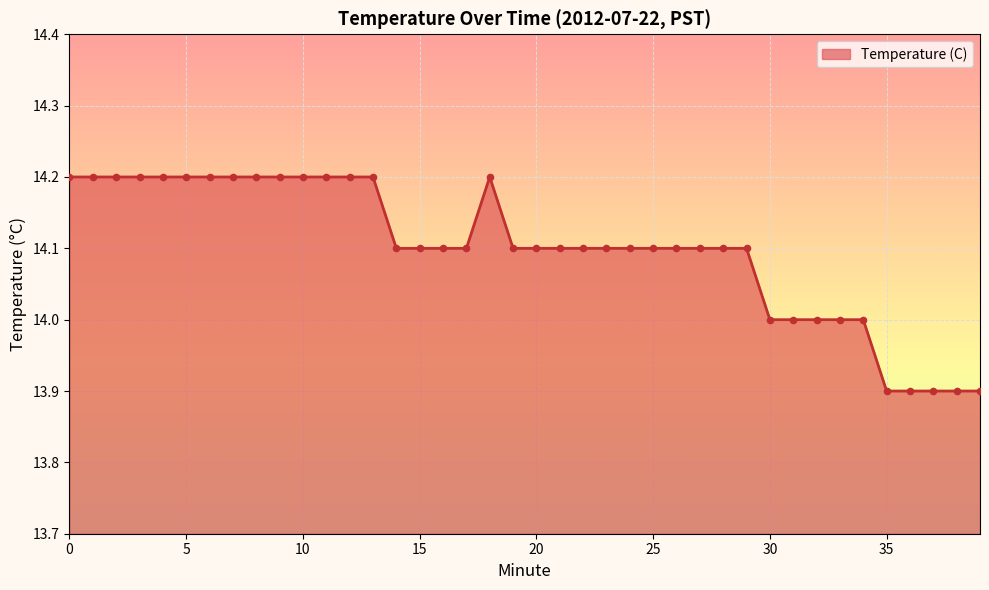

What is the smallest value displayed?

13.9